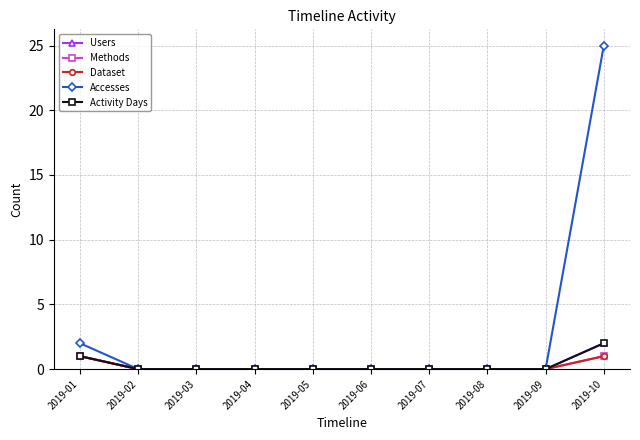

Is this an area chart (filled region under the line)?

No